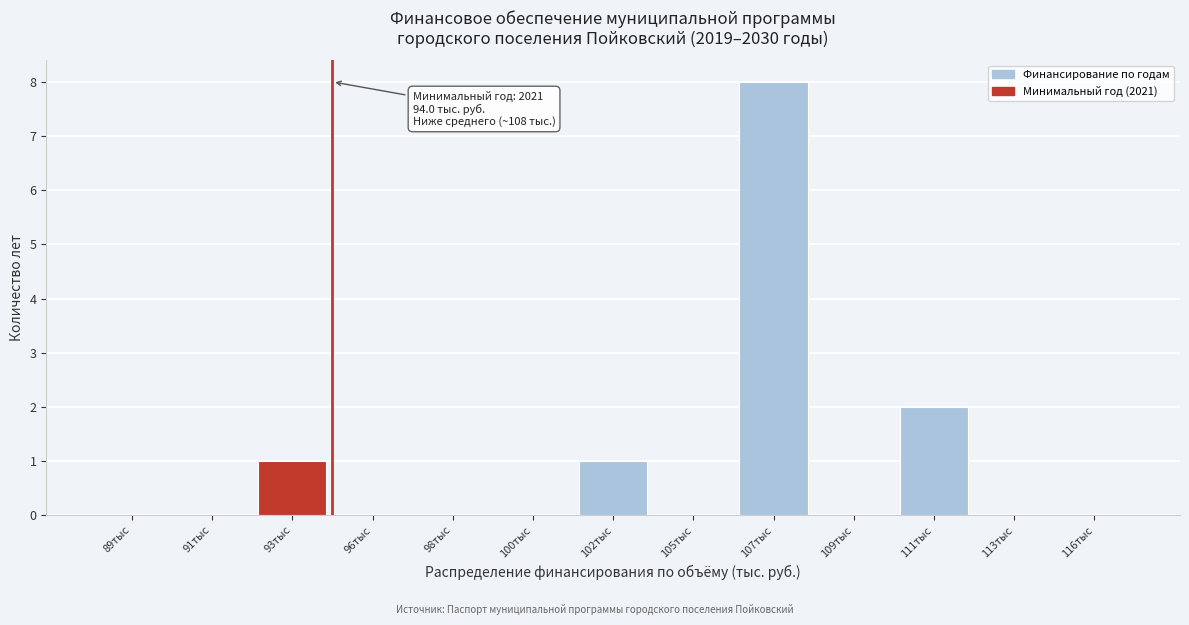

Reading left to right, extract all data points from this chart.

89тыс=0	91тыс=0	93тыс=1	96тыс=0	98тыс=0	100тыс=0	102тыс=1	105тыс=0	107тыс=8	109тыс=0	111тыс=2	113тыс=0	116тыс=0